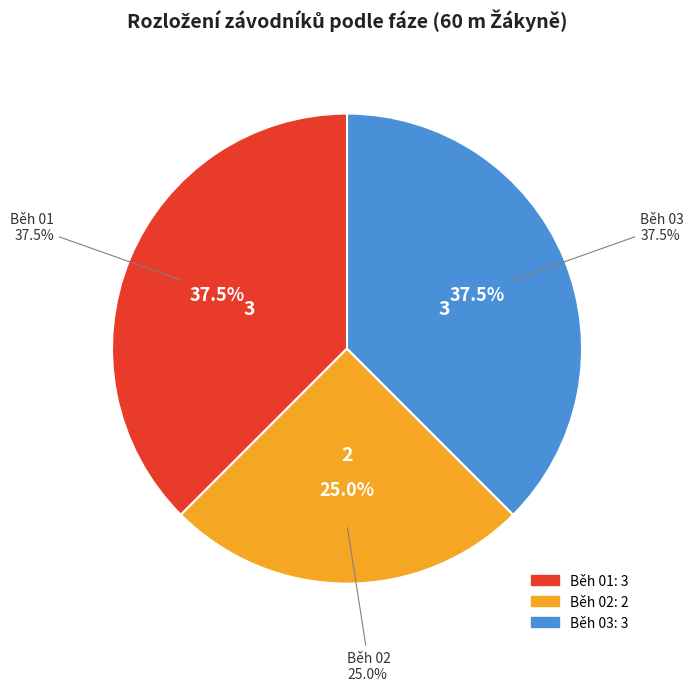

Count the number of slices in the pie.

3